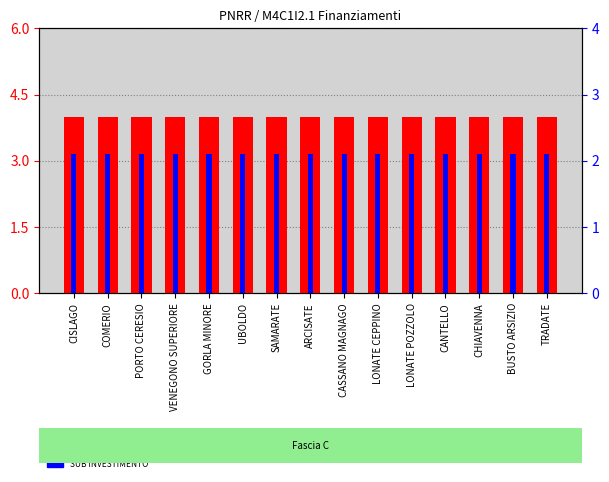

List the series in order of their peak value, lowest first.

SUB INVESTIMENTO, IMPORTO FINANZIAMENTO REGIS